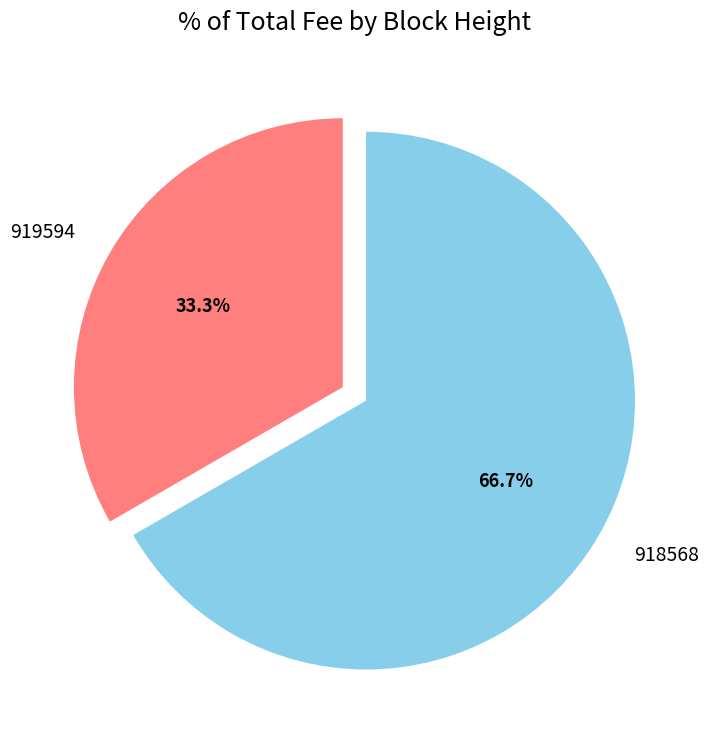

How much of the chart is everything except 918568?

33.3%